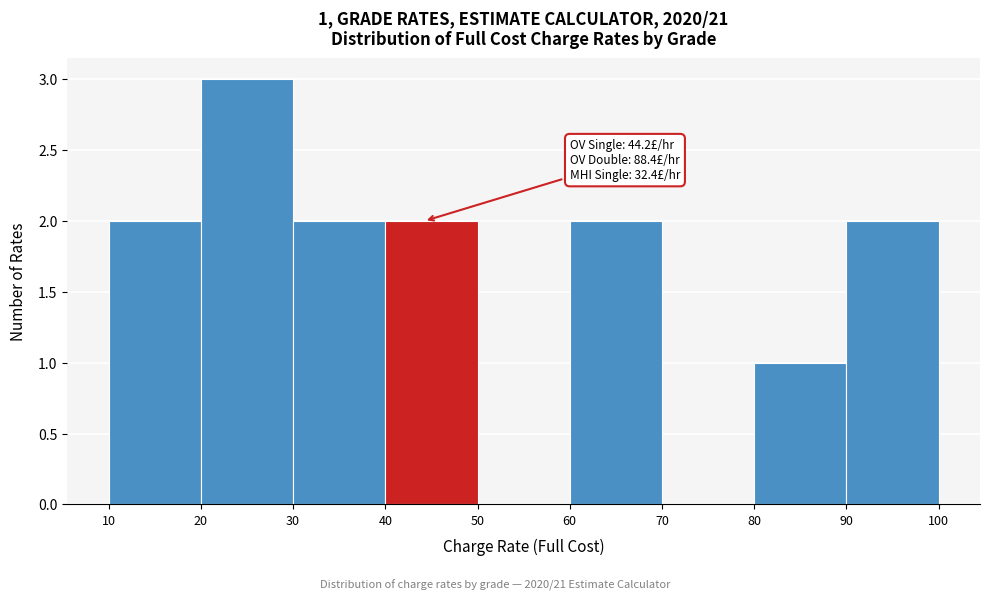

Which range on the x-axis has the tallest bar?

20 to 30